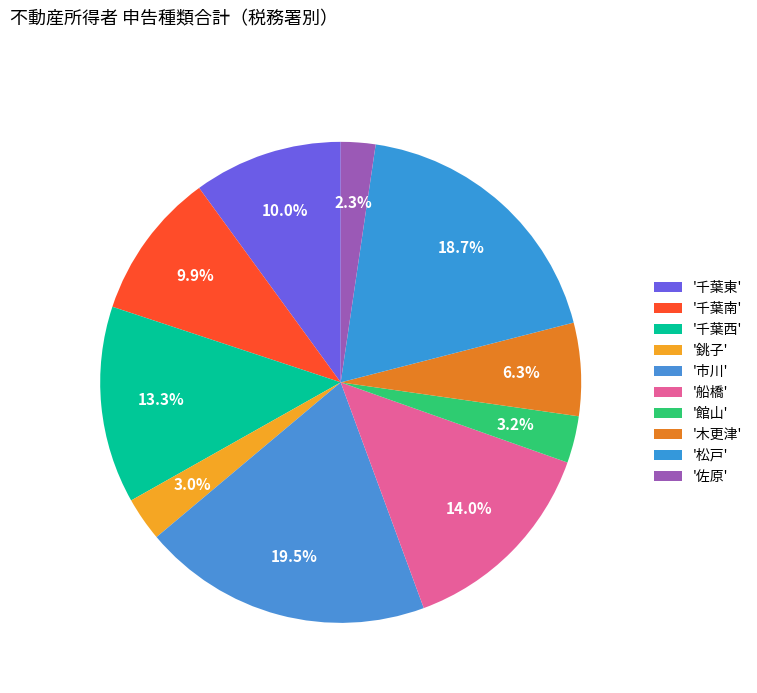

How many segments does this pie chart have?

10